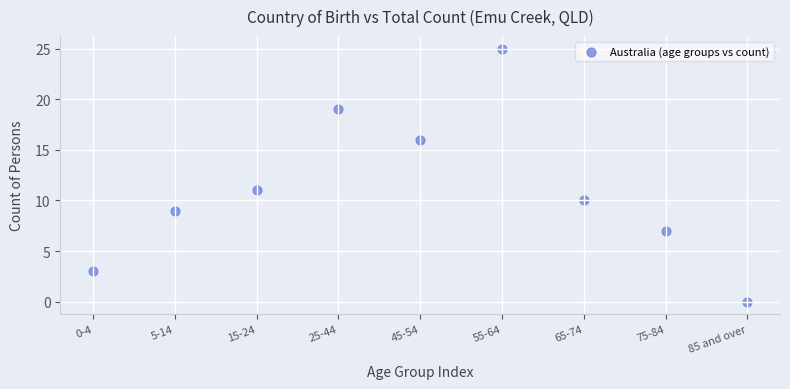

What is the average Y value?

11